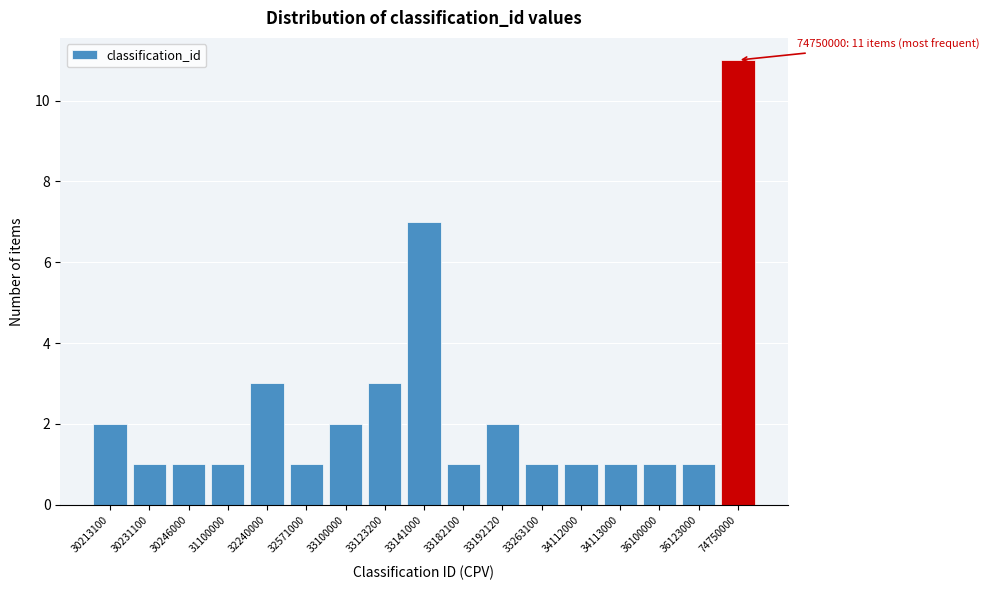

Reading right to left, list all the values displayed in this chart.

11	1	1	1	1	1	2	1	7	3	2	1	3	1	1	1	2